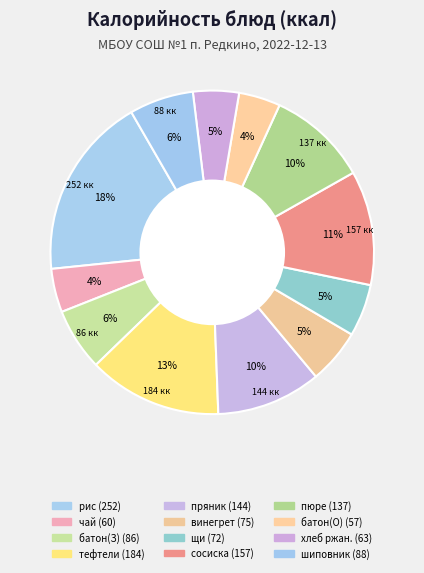

How many segments does this pie chart have?

12